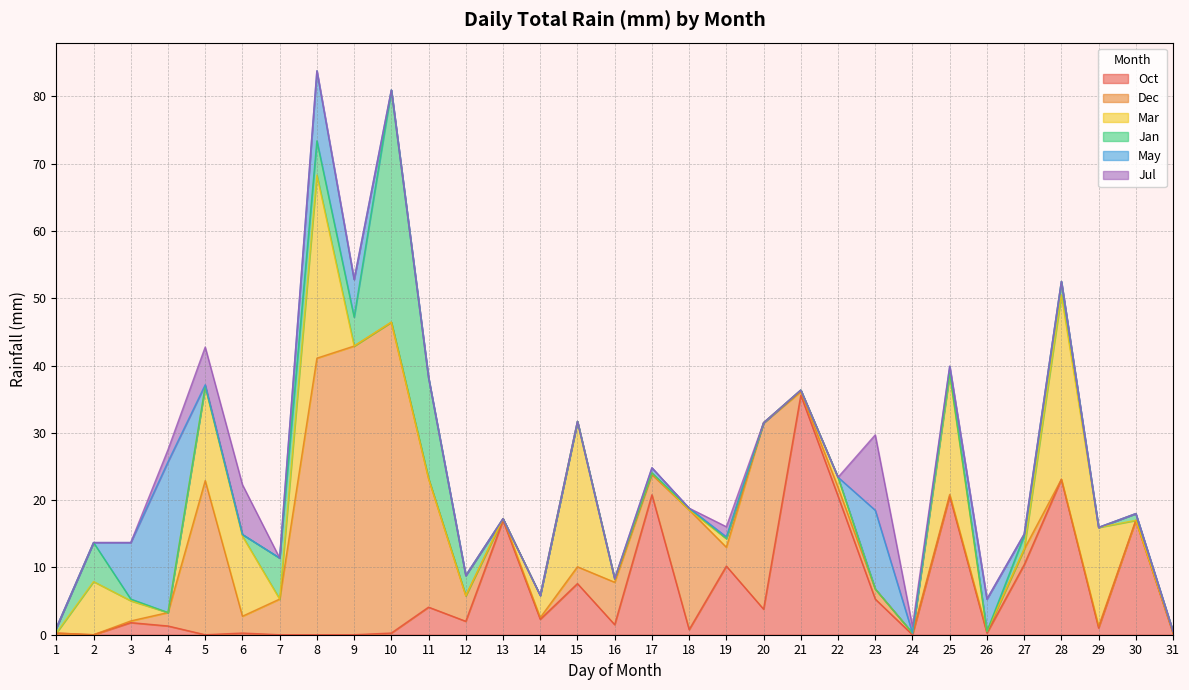

How many data points does each series have?

31